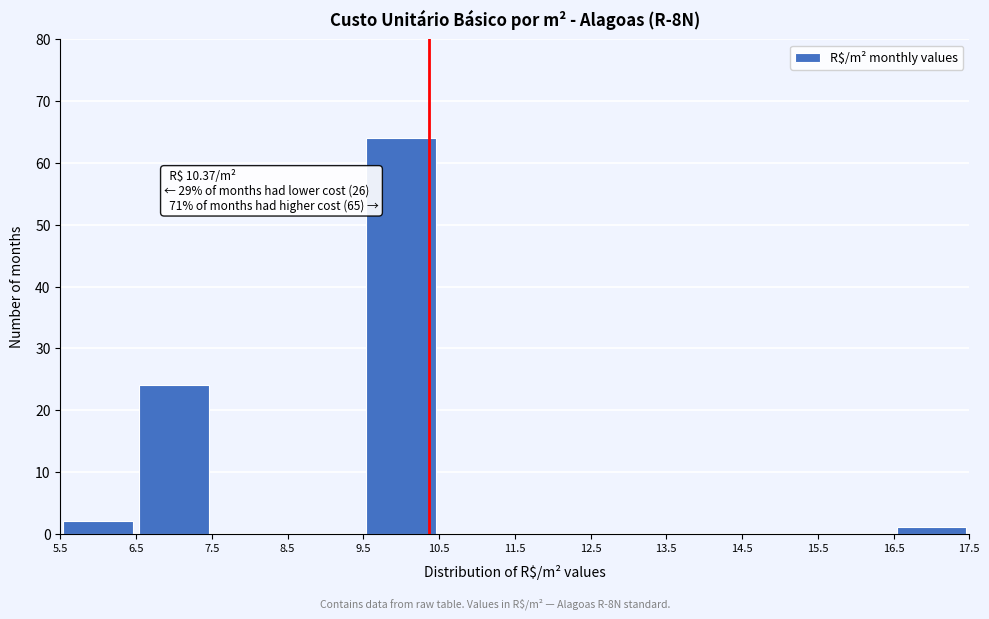

Which range on the x-axis has the tallest bar?

9.5 to 10.5